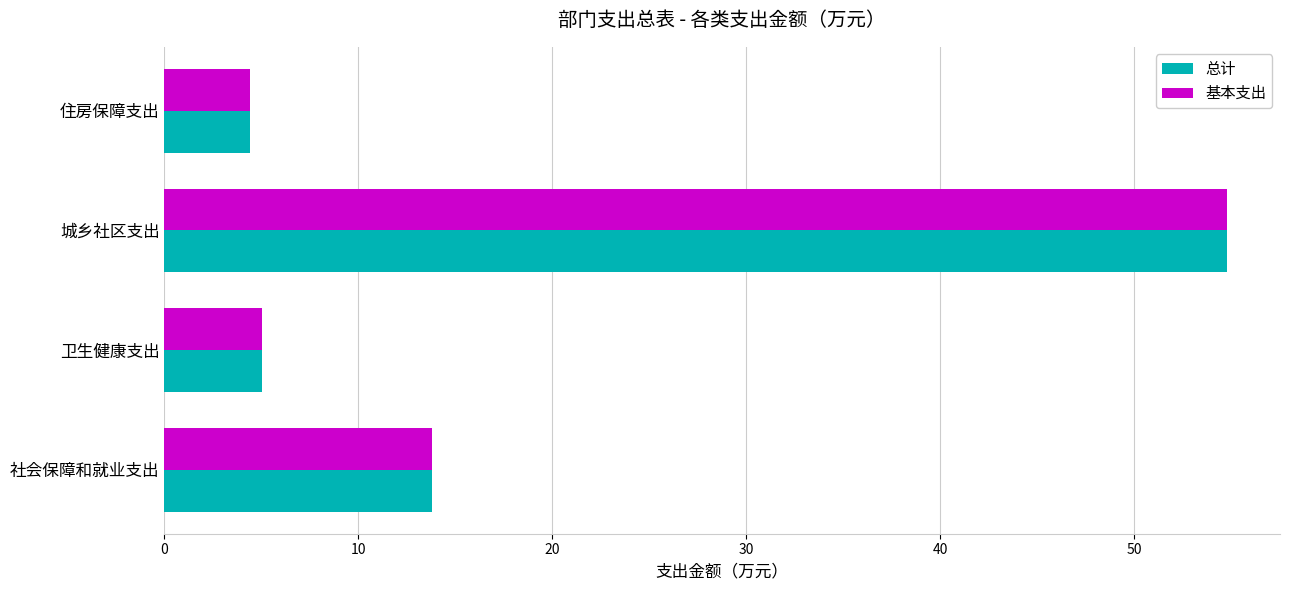

What is the sum of the 总计 values at 卫生健康支出 and 住房保障支出?

9.4